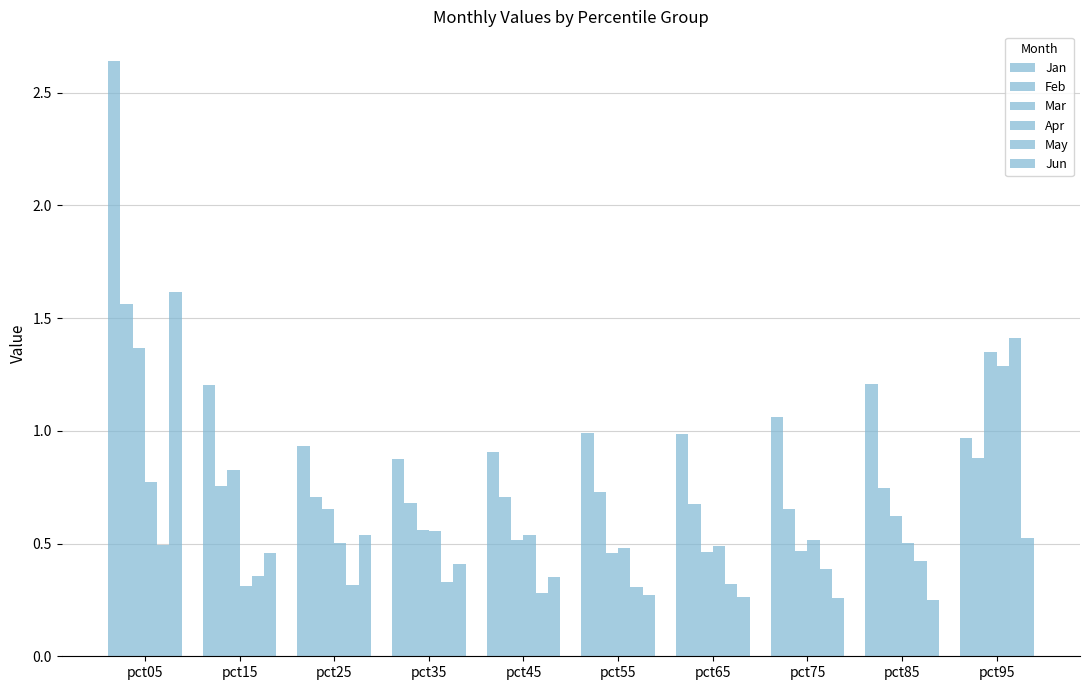

Reading left to right, transcribe all the data shown in this chart.

Jan: pct05=2.6	pct15=1.2	pct25=0.9	pct35=0.9	pct45=0.9	pct55=1.0	pct65=1.0	pct75=1.1	pct85=1.2	pct95=1.0
Feb: pct05=1.6	pct15=0.8	pct25=0.7	pct35=0.7	pct45=0.7	pct55=0.7	pct65=0.7	pct75=0.7	pct85=0.7	pct95=0.9
Mar: pct05=1.4	pct15=0.8	pct25=0.7	pct35=0.6	pct45=0.5	pct55=0.5	pct65=0.5	pct75=0.5	pct85=0.6	pct95=1.4
Apr: pct05=0.8	pct15=0.3	pct25=0.5	pct35=0.6	pct45=0.5	pct55=0.5	pct65=0.5	pct75=0.5	pct85=0.5	pct95=1.3
May: pct05=0.5	pct15=0.4	pct25=0.3	pct35=0.3	pct45=0.3	pct55=0.3	pct65=0.3	pct75=0.4	pct85=0.4	pct95=1.4
Jun: pct05=1.6	pct15=0.5	pct25=0.5	pct35=0.4	pct45=0.4	pct55=0.3	pct65=0.3	pct75=0.3	pct85=0.3	pct95=0.5